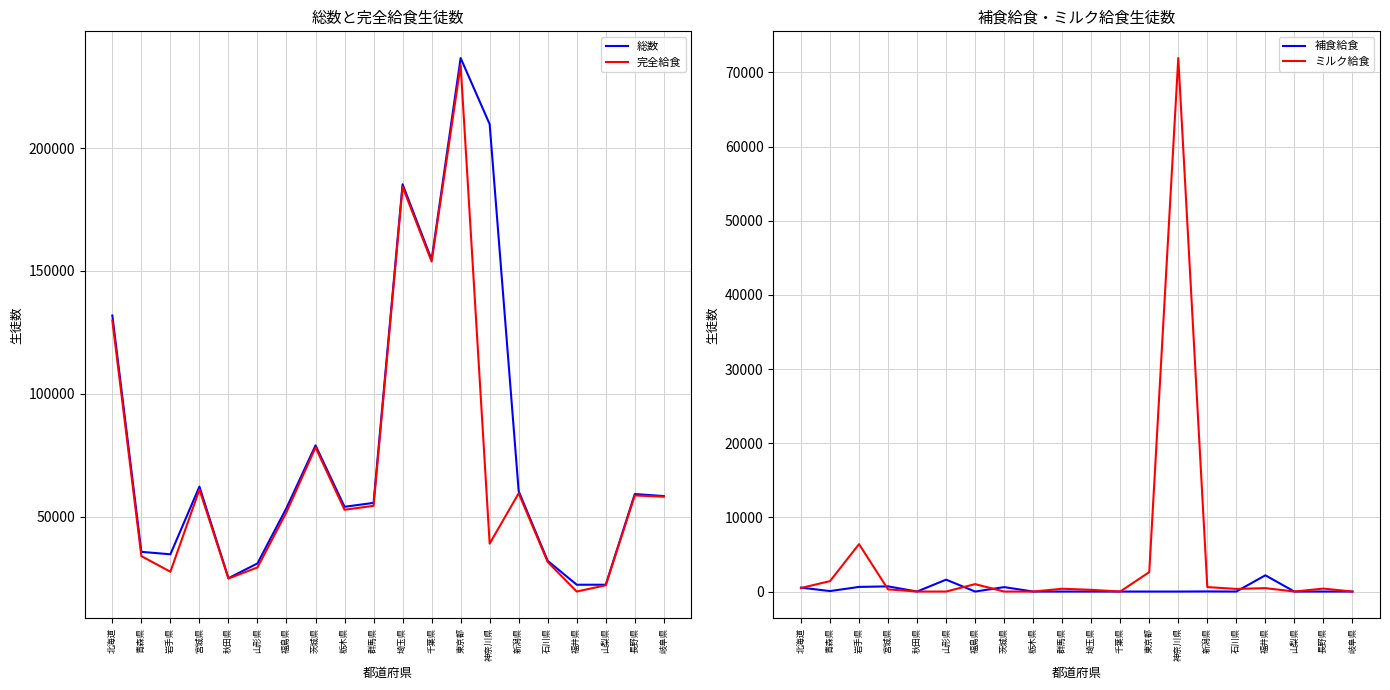

Which series changed the most between 福島県 and 岐阜県?

完全給食